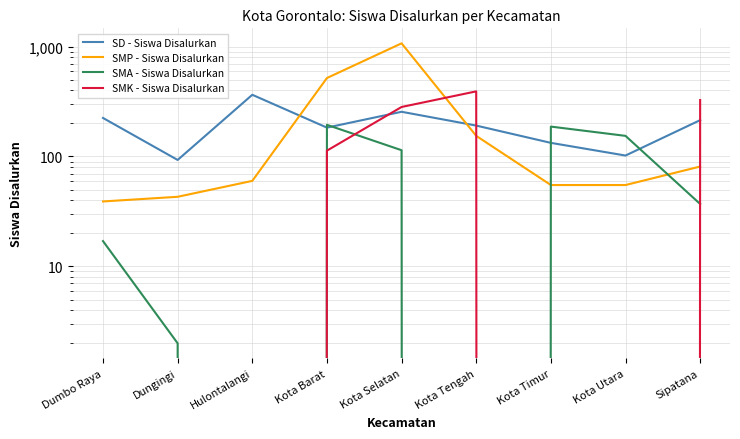

Is the value of SMA - Siswa Disalurkan at Kota Selatan greater than the value of SMP - Siswa Disalurkan at Dungingi?

Yes